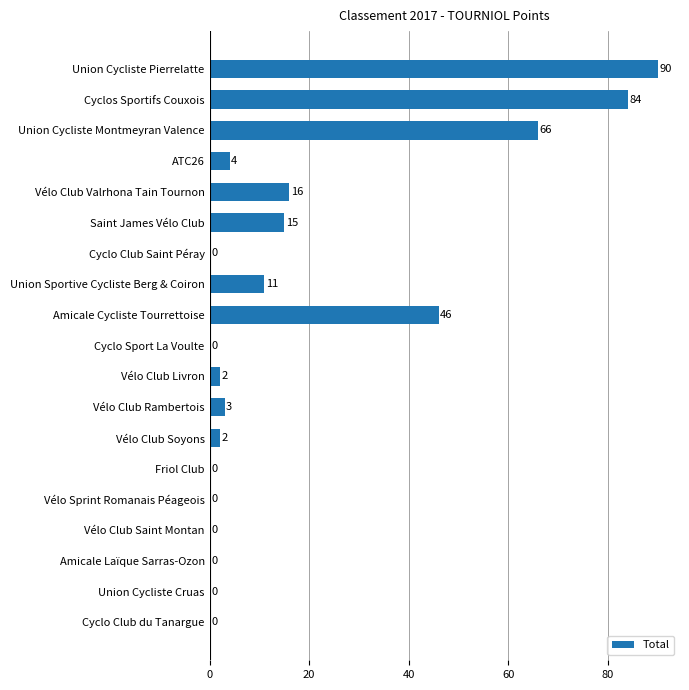

Are the bars horizontal?

Yes